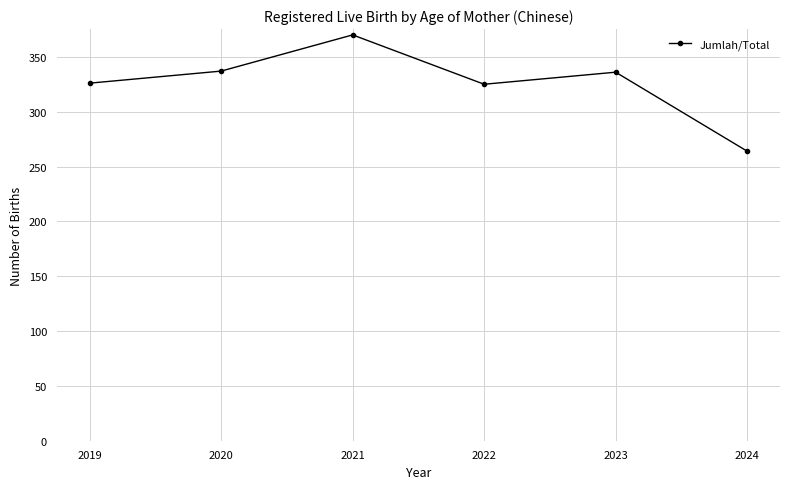

What is the approximate value at 2019?

326